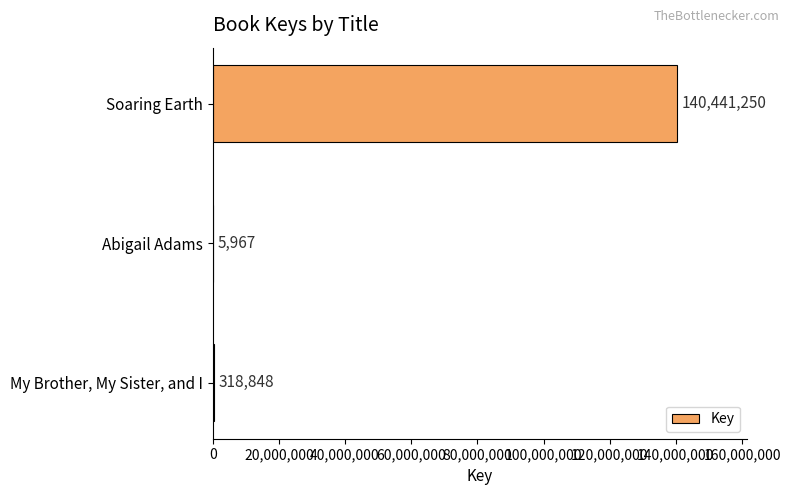

Where is the data nearest to the value 70223608?

My Brother, My Sister, and I